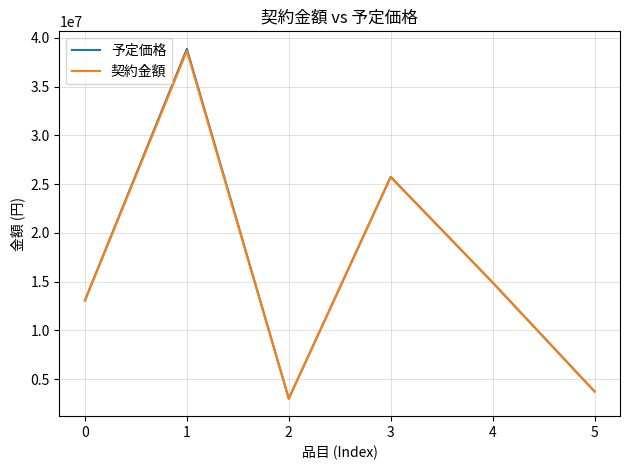

What is the smallest value displayed?

2987600